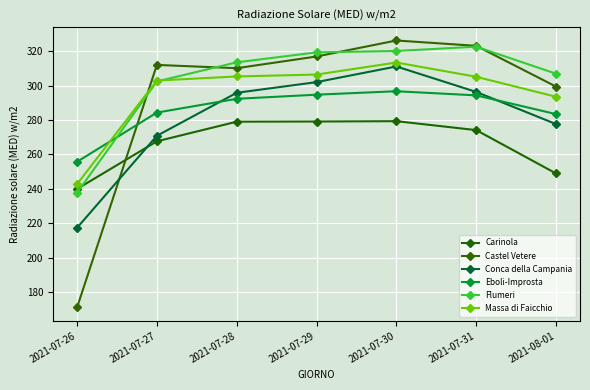

Read the Flumeri value at 2021-07-31.

322.6